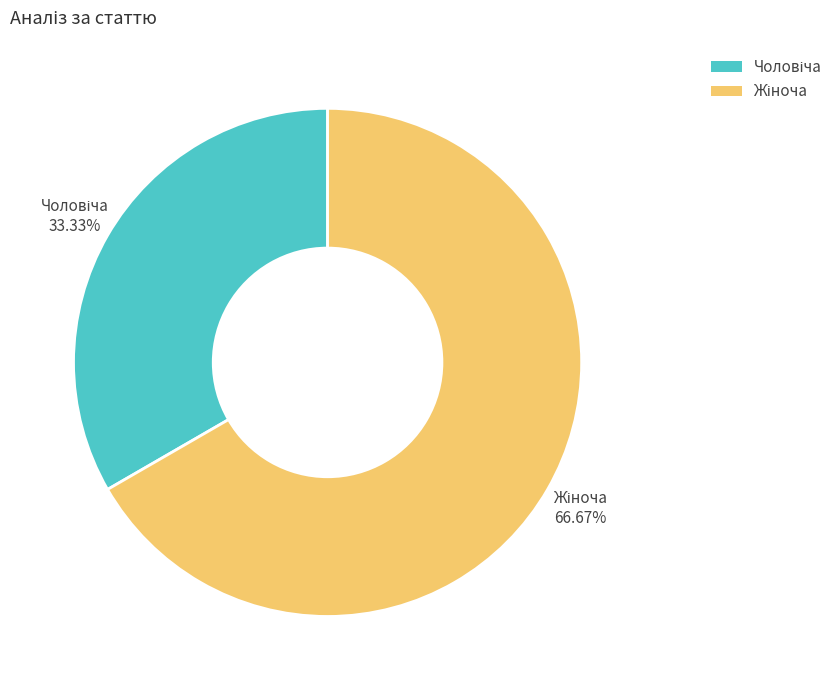

How many segments does this pie chart have?

2